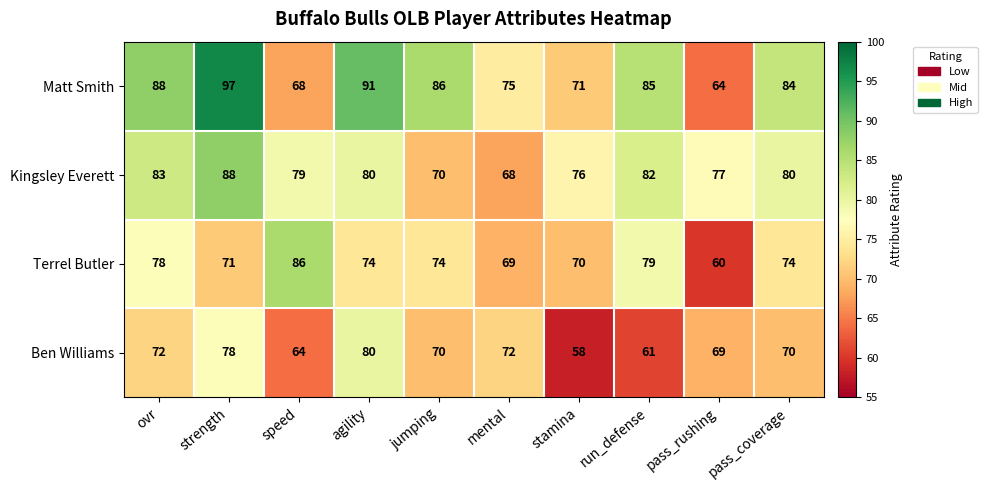

What value does the Matt Smith series have at pass_coverage, to the nearest 10?

80